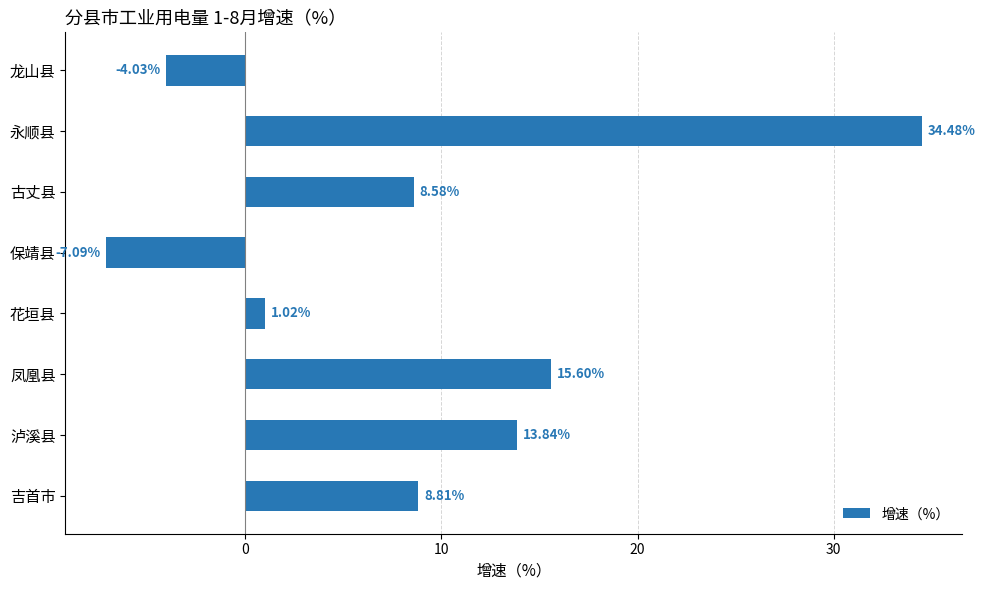

Which has a higher value, 吉首市 or 古丈县?

吉首市